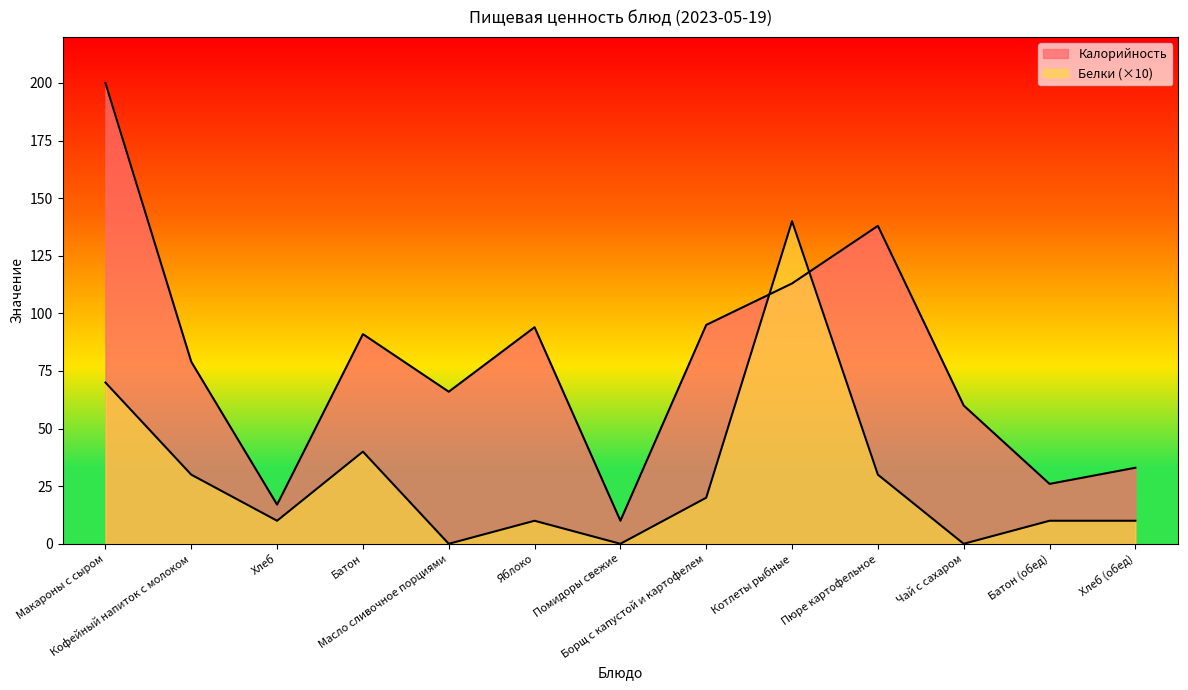

Which has a higher value, Котлеты рыбные or Макароны с сыром?

Макароны с сыром